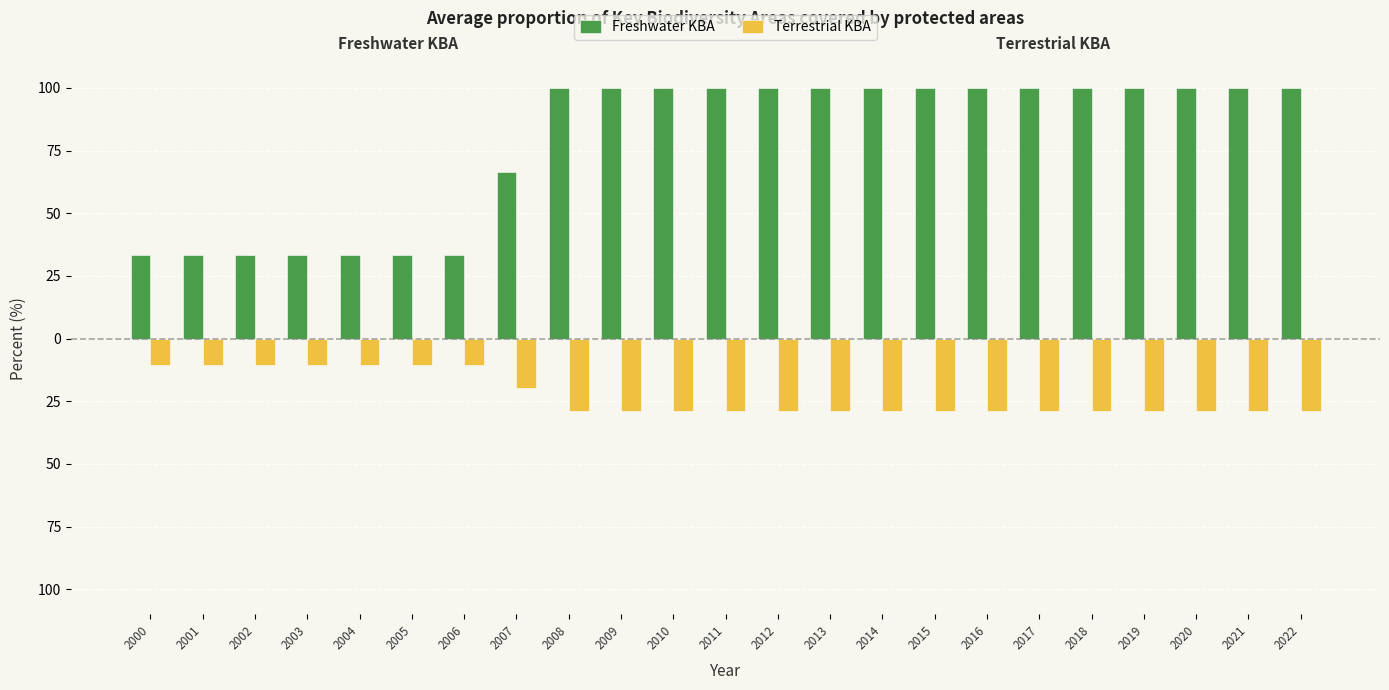

At 2010, list the series in order from smallest to largest.

Terrestrial KBA, Freshwater KBA